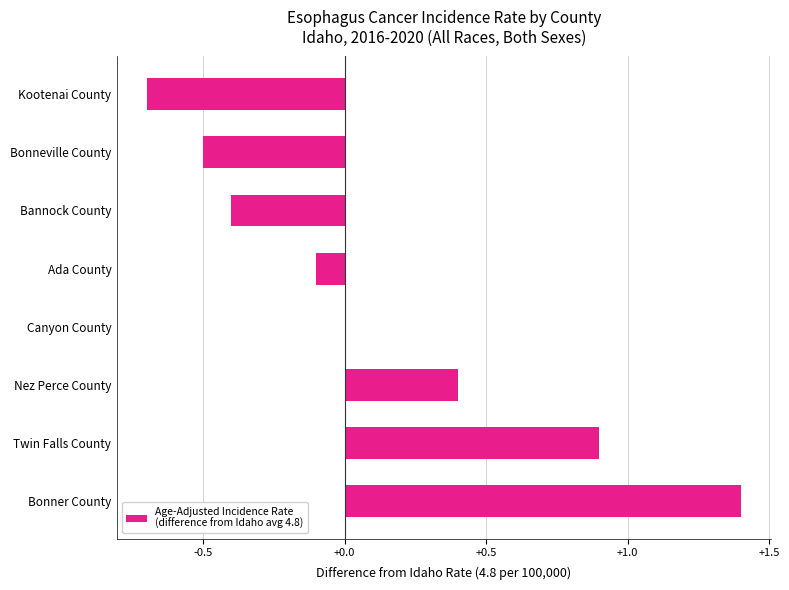

Which has a higher value, Canyon County or Bannock County?

Canyon County